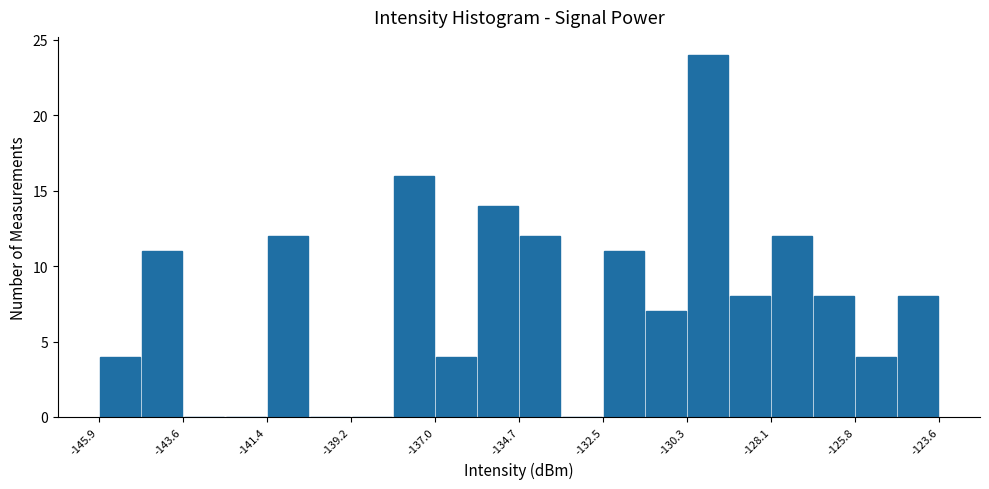

Around what value on the x-axis is the tallest bar? Give the approximate position of its centre, as read against the axis.

-129.5